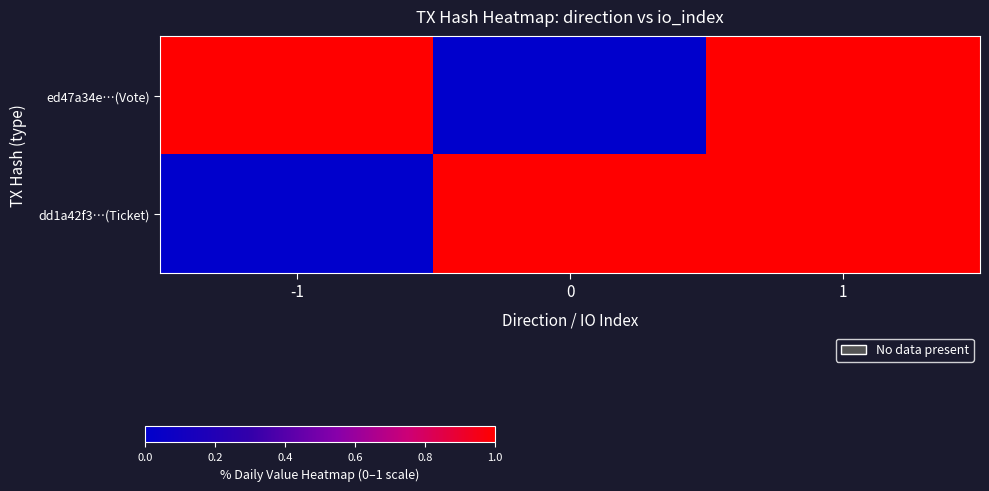

Reading left to right, transcribe all the data shown in this chart.

ed47a34e…(Vote): -1=1	0=0	1=1
dd1a42f3…(Ticket): -1=0	0=1	1=1